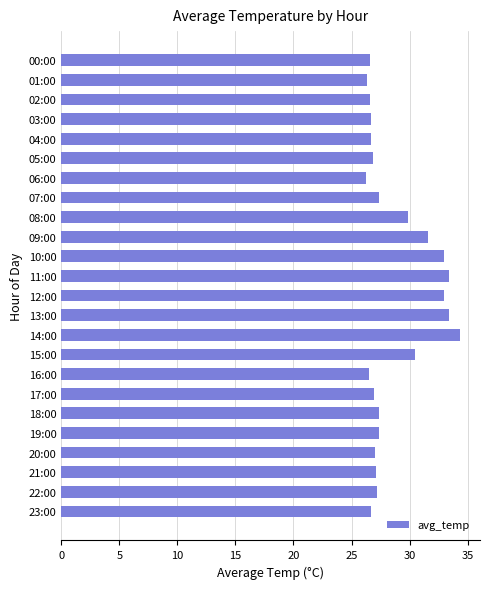

What is the average value?

28.7